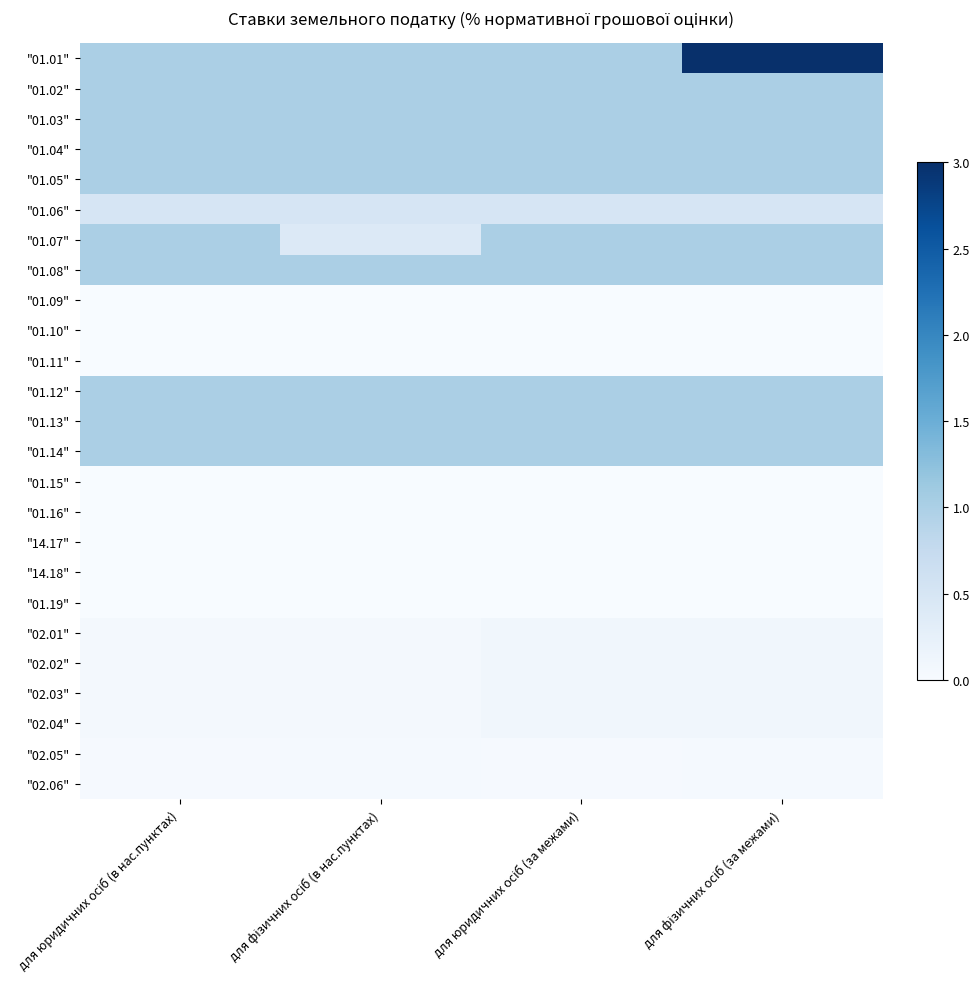

Reading left to right, transcribe all the data shown in this chart.

"01.01": для юридичних осіб (в нас.пунктах)=1.0	для фізичних осіб (в нас.пунктах)=1.0	для юридичних осіб (за межами)=1.0	для фізичних осіб (за межами)=3.0
"01.02": для юридичних осіб (в нас.пунктах)=1.0	для фізичних осіб (в нас.пунктах)=1.0	для юридичних осіб (за межами)=1.0	для фізичних осіб (за межами)=1.0
"01.03": для юридичних осіб (в нас.пунктах)=1.0	для фізичних осіб (в нас.пунктах)=1.0	для юридичних осіб (за межами)=1.0	для фізичних осіб (за межами)=1.0
"01.04": для юридичних осіб (в нас.пунктах)=1.0	для фізичних осіб (в нас.пунктах)=1.0	для юридичних осіб (за межами)=1.0	для фізичних осіб (за межами)=1.0
"01.05": для юридичних осіб (в нас.пунктах)=1.0	для фізичних осіб (в нас.пунктах)=1.0	для юридичних осіб (за межами)=1.0	для фізичних осіб (за межами)=1.0
"01.06": для юридичних осіб (в нас.пунктах)=0.5	для фізичних осіб (в нас.пунктах)=0.5	для юридичних осіб (за межами)=0.5	для фізичних осіб (за межами)=0.5
"01.07": для юридичних осіб (в нас.пунктах)=1.0	для фізичних осіб (в нас.пунктах)=0.4	для юридичних осіб (за межами)=1.0	для фізичних осіб (за межами)=1.0
"01.08": для юридичних осіб (в нас.пунктах)=1.0	для фізичних осіб (в нас.пунктах)=1.0	для юридичних осіб (за межами)=1.0	для фізичних осіб (за межами)=1.0
"01.09": для юридичних осіб (в нас.пунктах)=0.0	для фізичних осіб (в нас.пунктах)=0.0	для юридичних осіб (за межами)=0.0	для фізичних осіб (за межами)=0.0
"01.10": для юридичних осіб (в нас.пунктах)=0.0	для фізичних осіб (в нас.пунктах)=0.0	для юридичних осіб (за межами)=0.0	для фізичних осіб (за межами)=0.0
"01.11": для юридичних осіб (в нас.пунктах)=0.0	для фізичних осіб (в нас.пунктах)=0.0	для юридичних осіб (за межами)=0.0	для фізичних осіб (за межами)=0.0
"01.12": для юридичних осіб (в нас.пунктах)=1.0	для фізичних осіб (в нас.пунктах)=1.0	для юридичних осіб (за межами)=1.0	для фізичних осіб (за межами)=1.0
"01.13": для юридичних осіб (в нас.пунктах)=1.0	для фізичних осіб (в нас.пунктах)=1.0	для юридичних осіб (за межами)=1.0	для фізичних осіб (за межами)=1.0
"01.14": для юридичних осіб (в нас.пунктах)=1.0	для фізичних осіб (в нас.пунктах)=1.0	для юридичних осіб (за межами)=1.0	для фізичних осіб (за межами)=1.0
"01.15": для юридичних осіб (в нас.пунктах)=0.0	для фізичних осіб (в нас.пунктах)=0.0	для юридичних осіб (за межами)=0.0	для фізичних осіб (за межами)=0.0
"01.16": для юридичних осіб (в нас.пунктах)=0.0	для фізичних осіб (в нас.пунктах)=0.0	для юридичних осіб (за межами)=0.0	для фізичних осіб (за межами)=0.0
"14.17": для юридичних осіб (в нас.пунктах)=0.0	для фізичних осіб (в нас.пунктах)=0.0	для юридичних осіб (за межами)=0.0	для фізичних осіб (за межами)=0.0
"14.18": для юридичних осіб (в нас.пунктах)=0.0	для фізичних осіб (в нас.пунктах)=0.0	для юридичних осіб (за межами)=0.0	для фізичних осіб (за межами)=0.0
"01.19": для юридичних осіб (в нас.пунктах)=0.0	для фізичних осіб (в нас.пунктах)=0.0	для юридичних осіб (за межами)=0.0	для фізичних осіб (за межами)=0.0
"02.01": для юридичних осіб (в нас.пунктах)=0.1	для фізичних осіб (в нас.пунктах)=0.1	для юридичних осіб (за межами)=0.1	для фізичних осіб (за межами)=0.1
"02.02": для юридичних осіб (в нас.пунктах)=0.1	для фізичних осіб (в нас.пунктах)=0.1	для юридичних осіб (за межами)=0.1	для фізичних осіб (за межами)=0.1
"02.03": для юридичних осіб (в нас.пунктах)=0.1	для фізичних осіб (в нас.пунктах)=0.1	для юридичних осіб (за межами)=0.1	для фізичних осіб (за межами)=0.1
"02.04": для юридичних осіб (в нас.пунктах)=0.1	для фізичних осіб (в нас.пунктах)=0.1	для юридичних осіб (за межами)=0.1	для фізичних осіб (за межами)=0.1
"02.05": для юридичних осіб (в нас.пунктах)=0.0	для фізичних осіб (в нас.пунктах)=0.0	для юридичних осіб (за межами)=0.0	для фізичних осіб (за межами)=0.0
"02.06": для юридичних осіб (в нас.пунктах)=0.0	для фізичних осіб (в нас.пунктах)=0.0	для юридичних осіб (за межами)=0.0	для фізичних осіб (за межами)=0.0